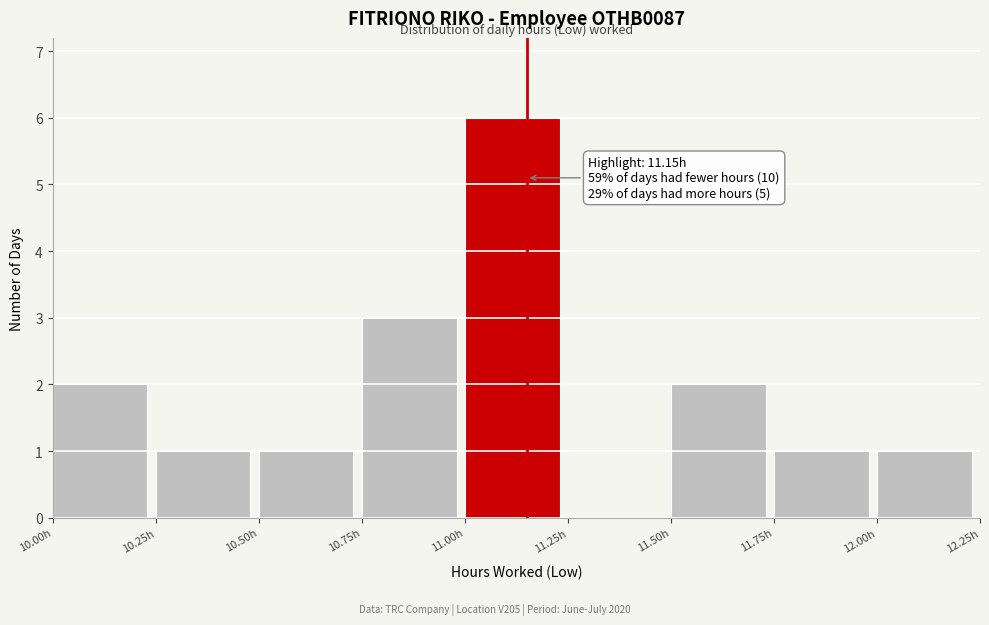

Over which range of the x-axis is the bar tallest?

11.00 to 11.25